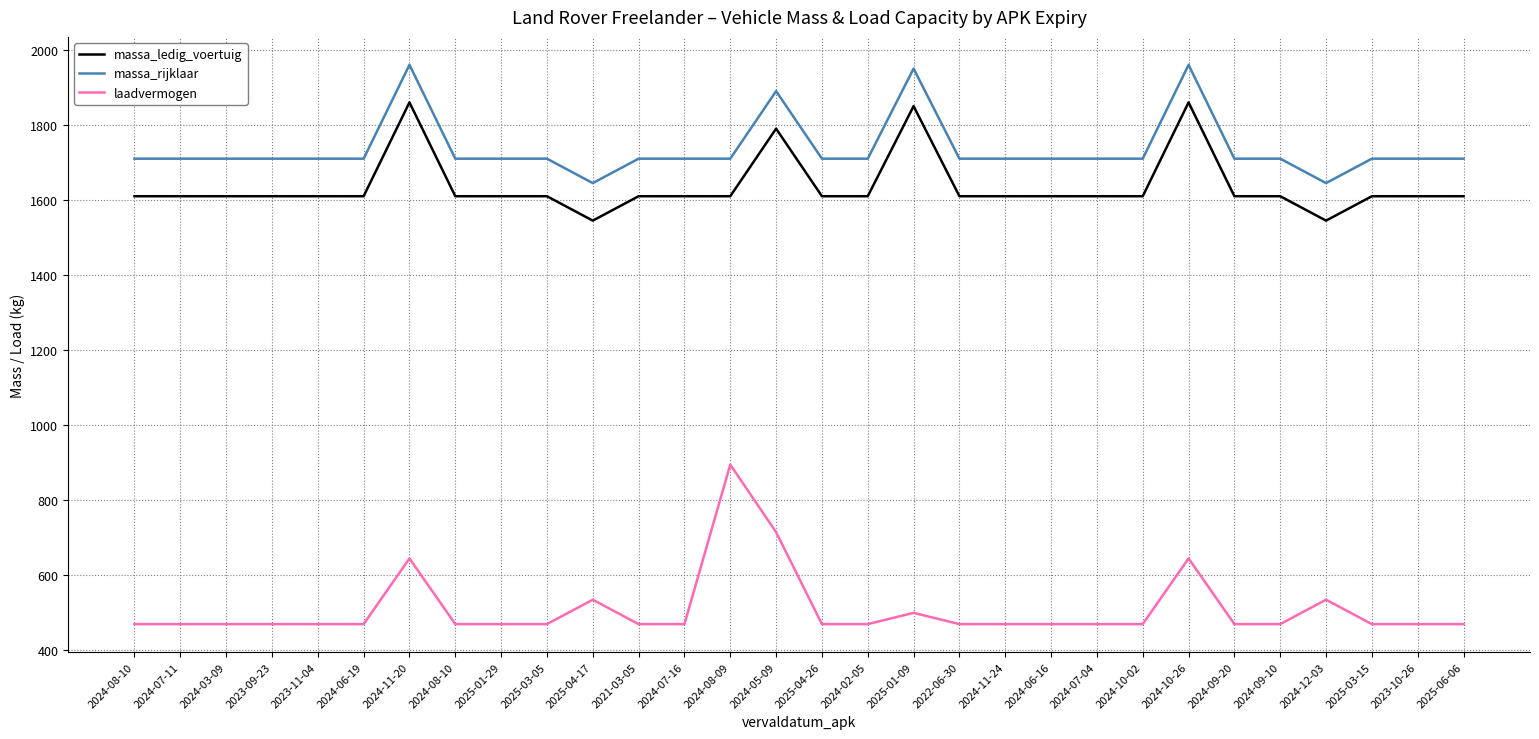

Where does the massa_rijklaar series first go above 1710?

2024-11-20